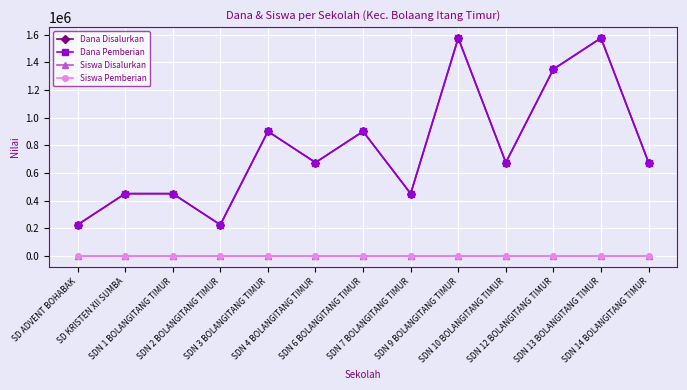

Which label corresponds to the largest value in the chart?

SDN 9 BOLANGITANG TIMUR